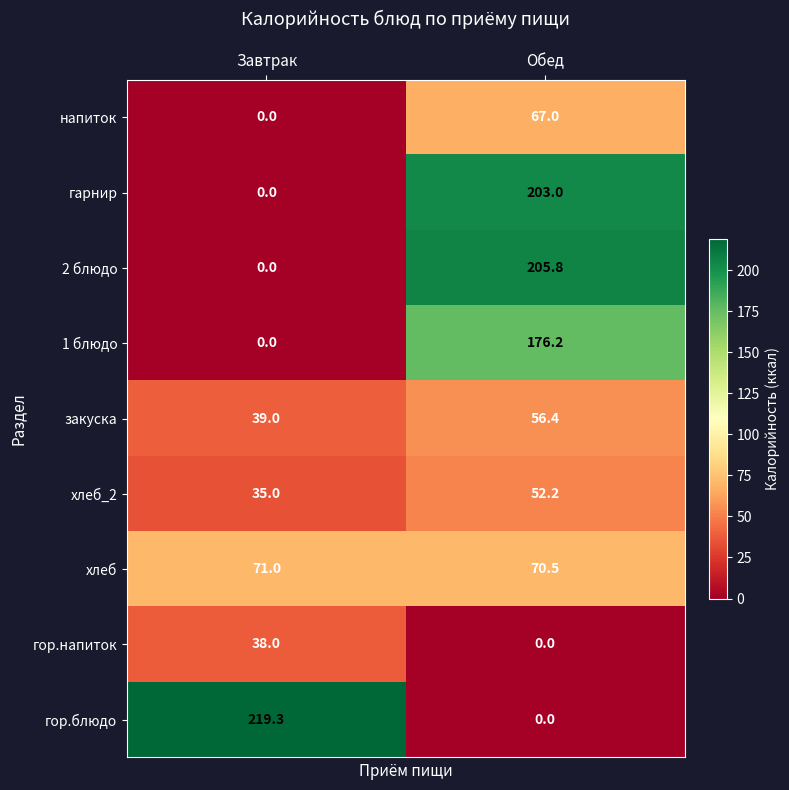

What is the difference between the гарнир values at Завтрак and Обед?

203.0